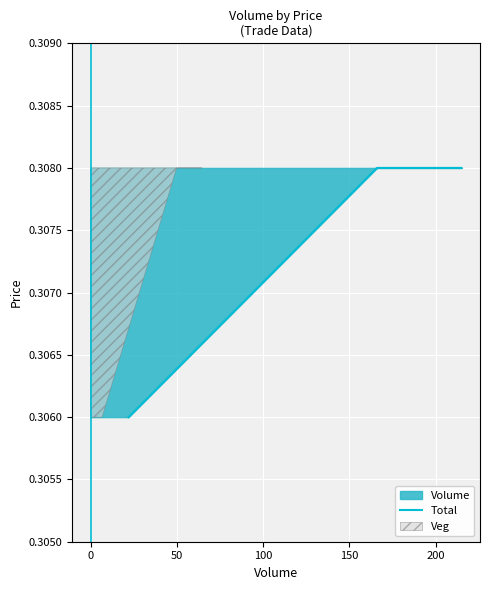

How many lines are shown in the chart?

1